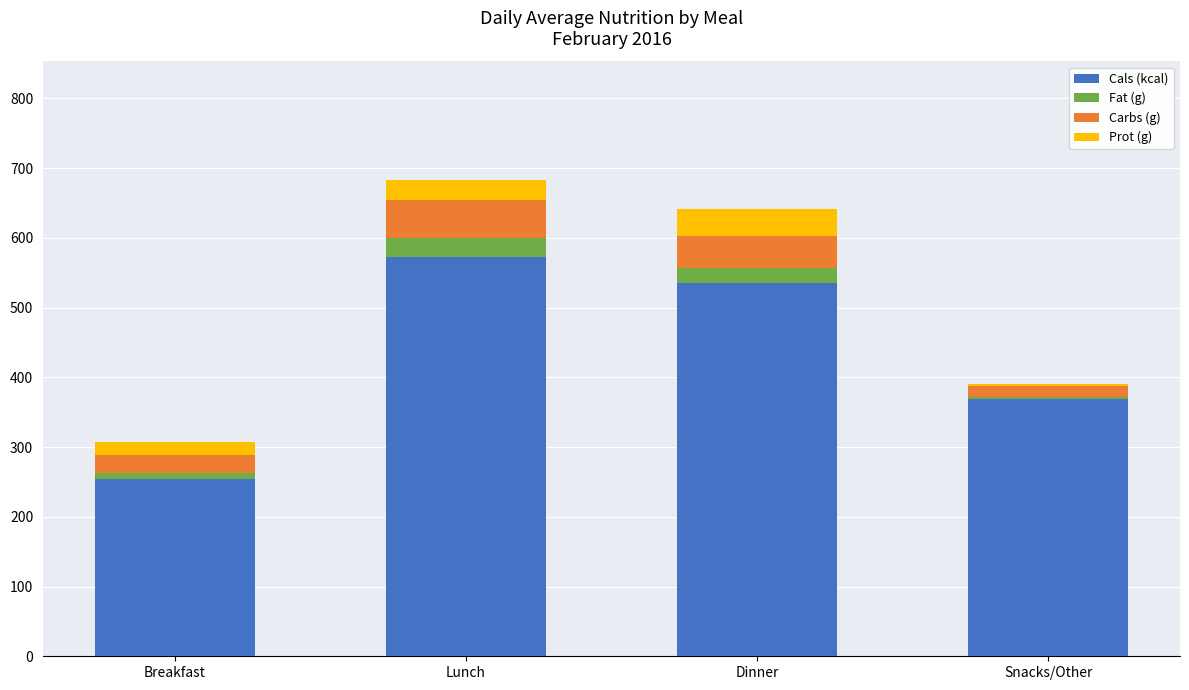

The value of Cals (kcal) at Lunch is 573.0. True or false?

True